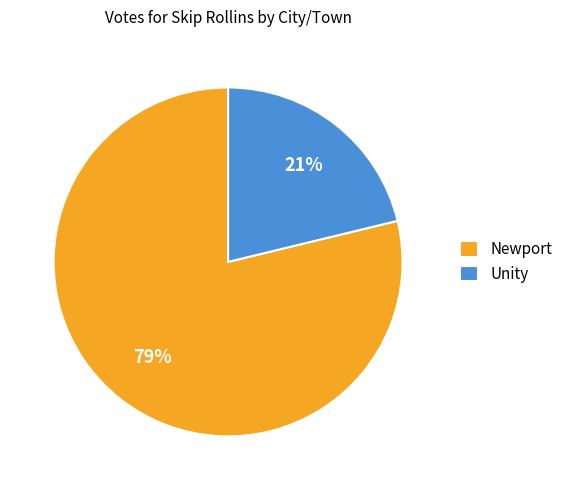

Is the sum of Newport and Unity greater than half?

Yes